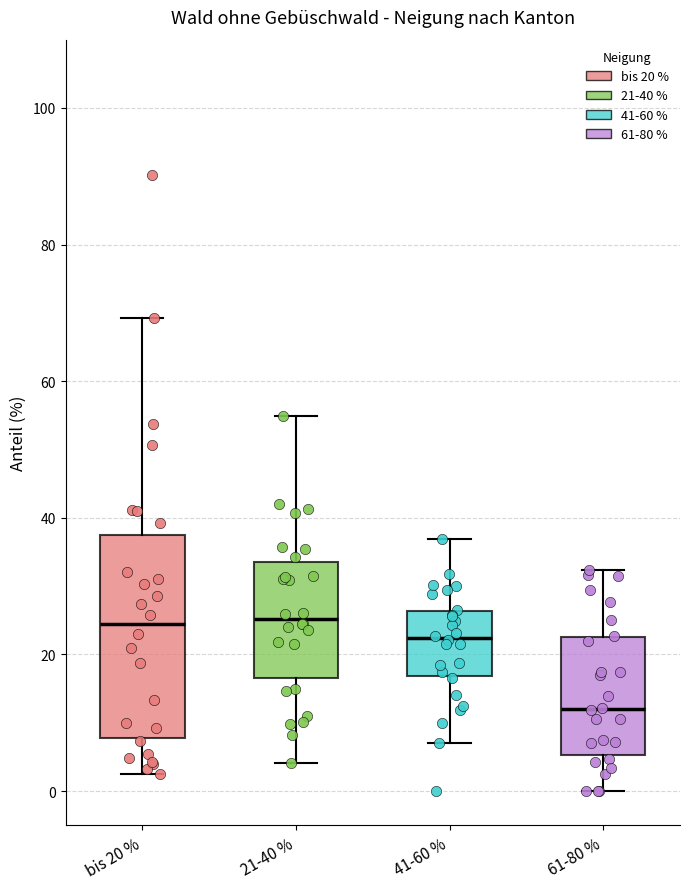

Comparing the boxes themselves (not the whiskers), which one is the tallest?

bis 20 %